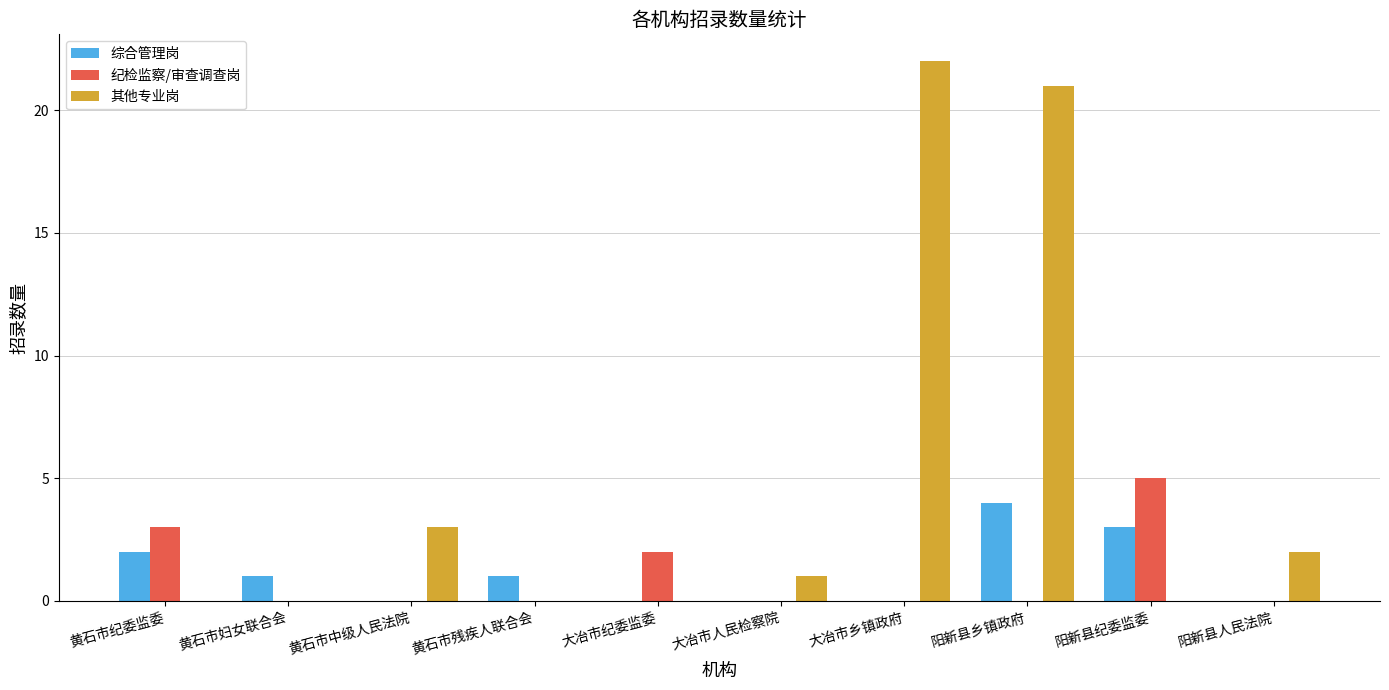

The 综合管理岗 series shows 2 at 黄石市纪委监委. True or false?

True